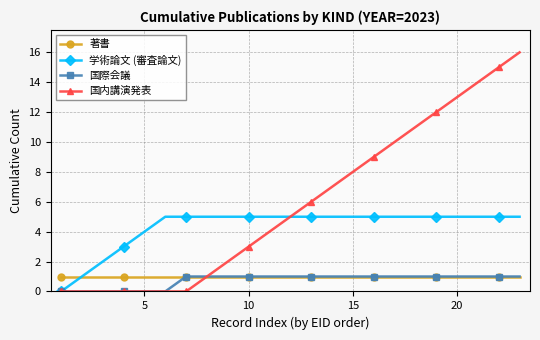

Which series has the largest range (max minus min)?

国内講演発表